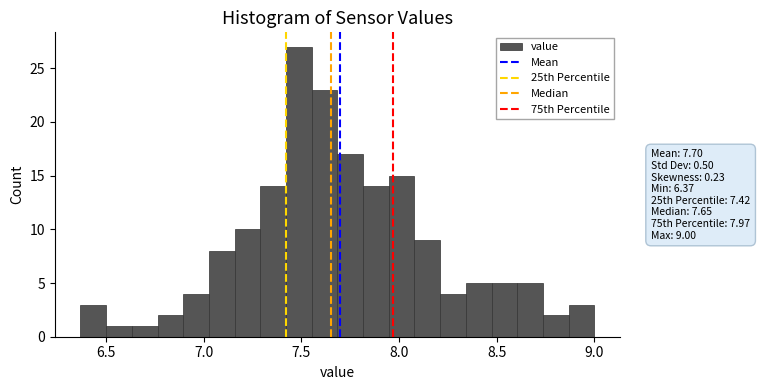

Read against the x-axis, roughly where is the centre of the tallest bar?

7.50